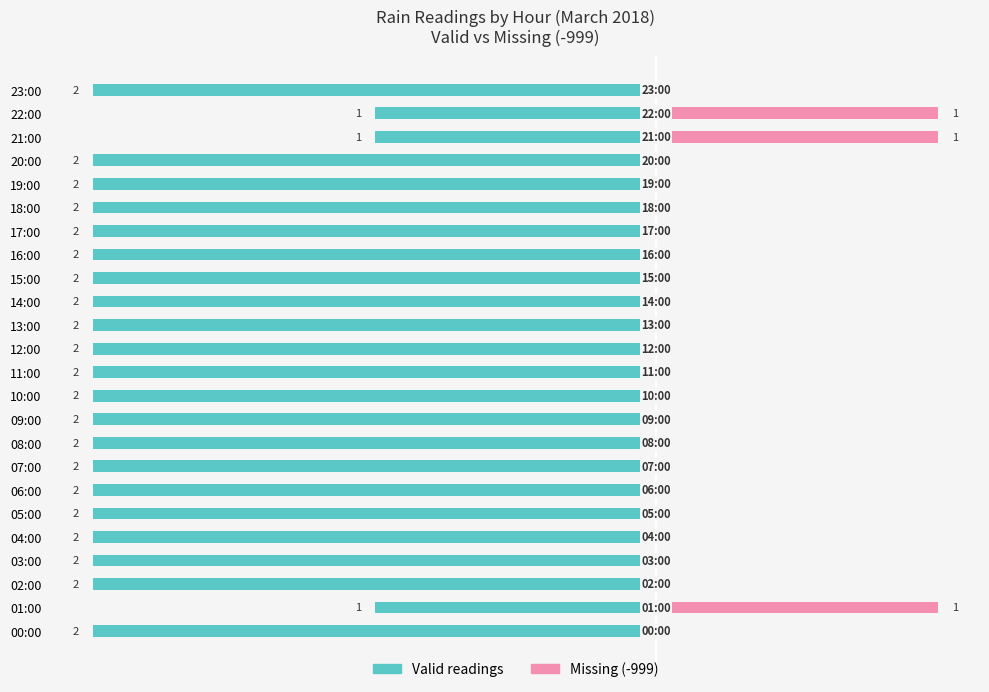

Is it true that Valid readings equals -2 at 10:00?

True